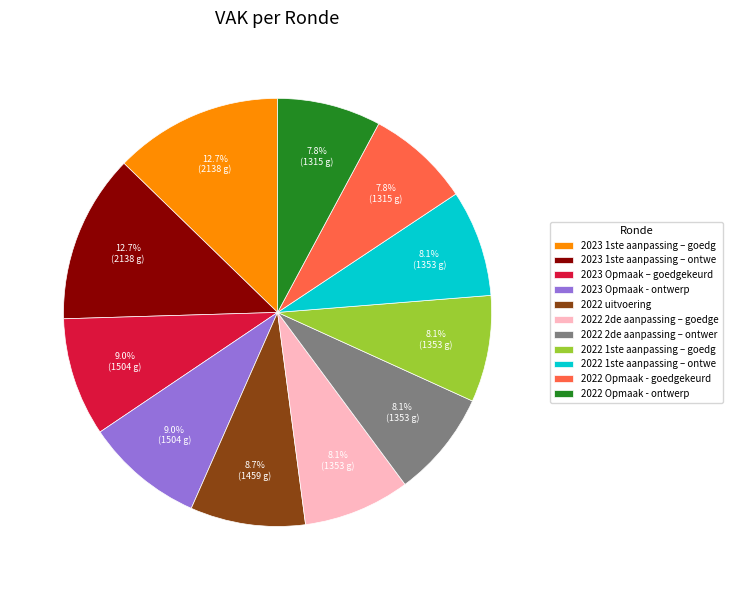

Does any single category account for the majority?

No